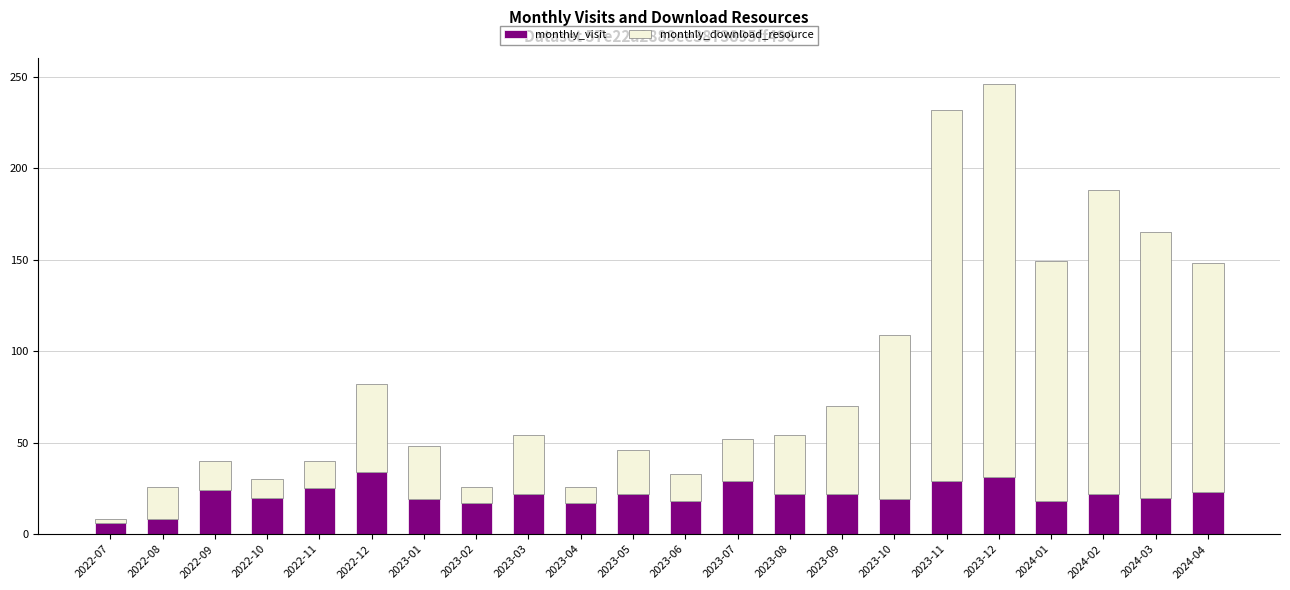

What is the sum of the monthly_visit values at 2023-02 and 2022-11?

42